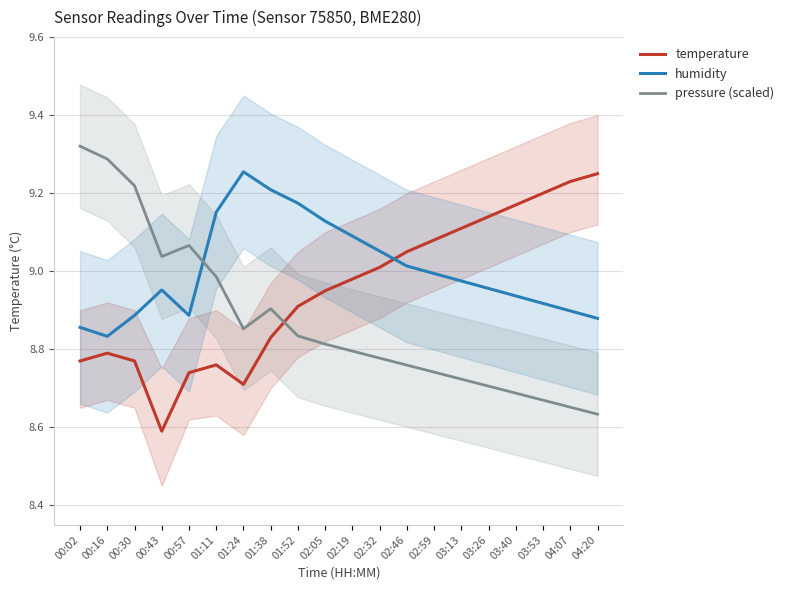

Which category has the lowest value across all series?

00:43